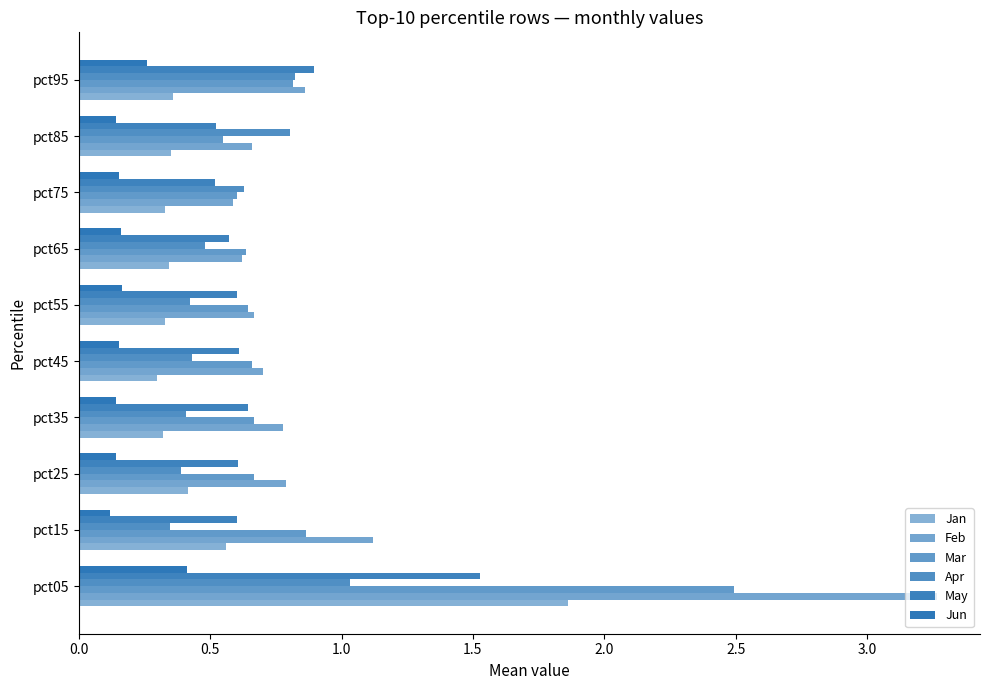

Count the number of categories in the chart.

10